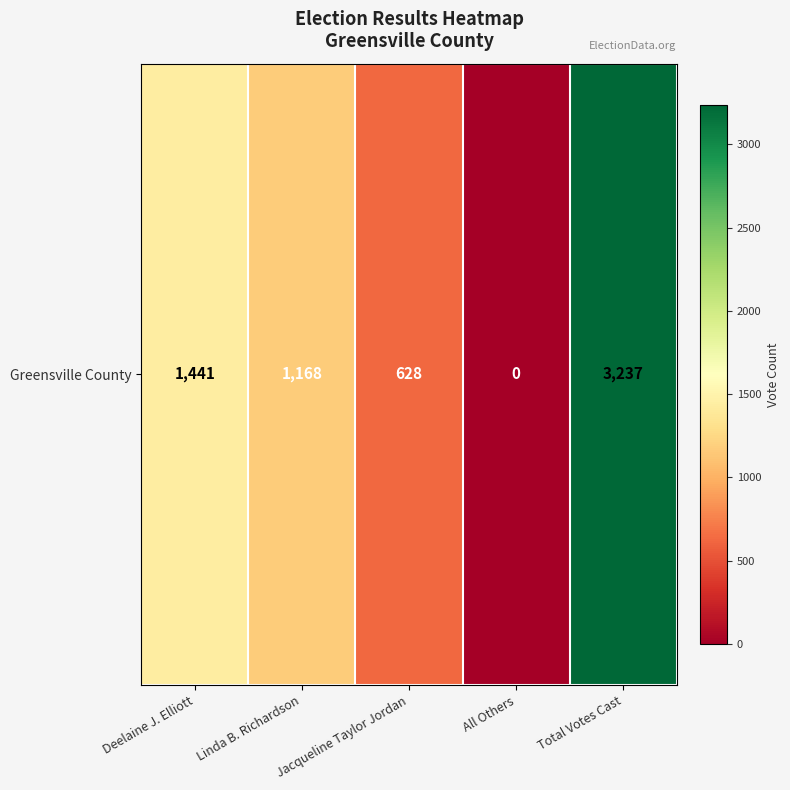

True or false: the data shows -1574 at All Others.

False